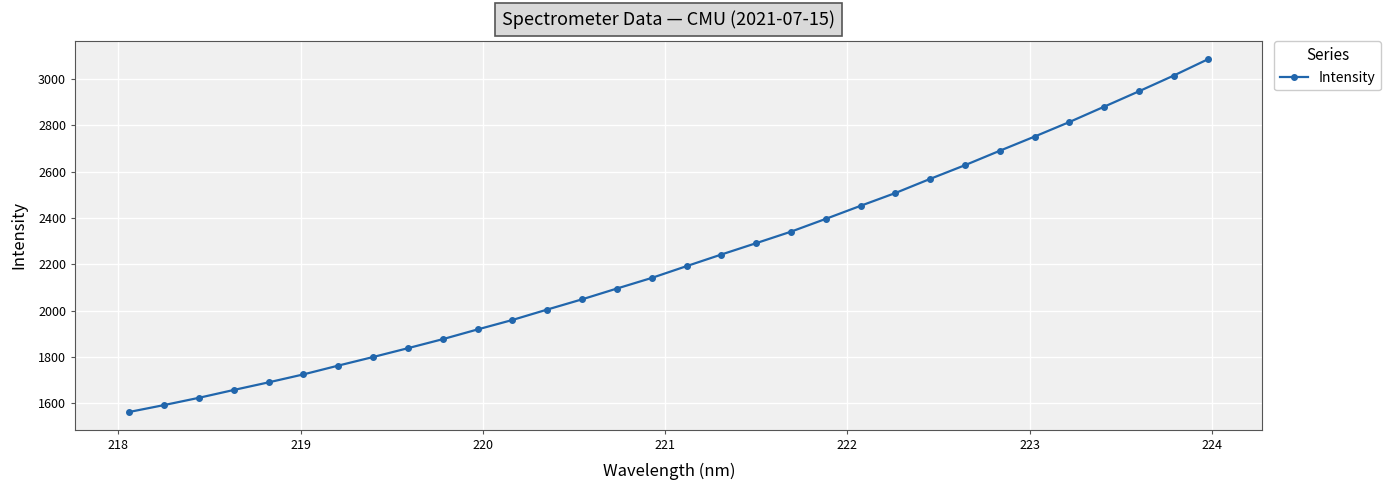

What is the maximum value shown in the chart?

3085.2